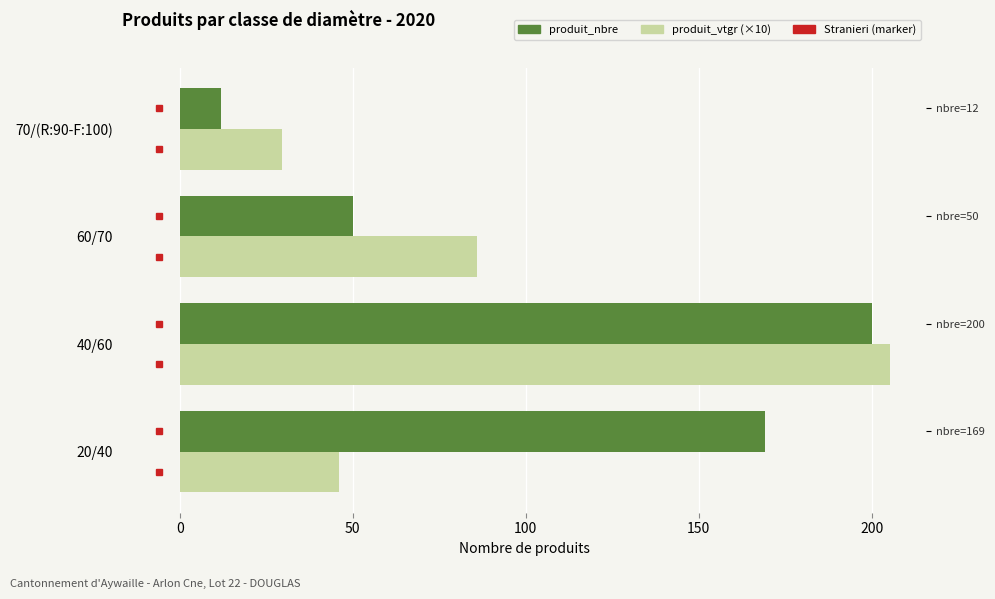

Between −50 and 0, which series saw the biggest shift?

produit_vtgr (×10)